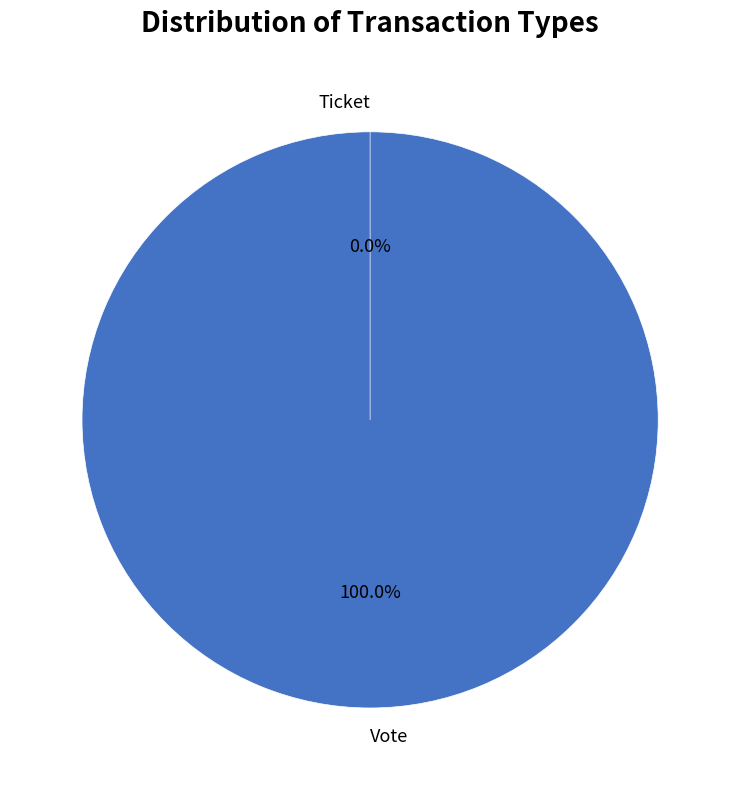

Rank the categories by value from lowest to highest.

Ticket, Vote